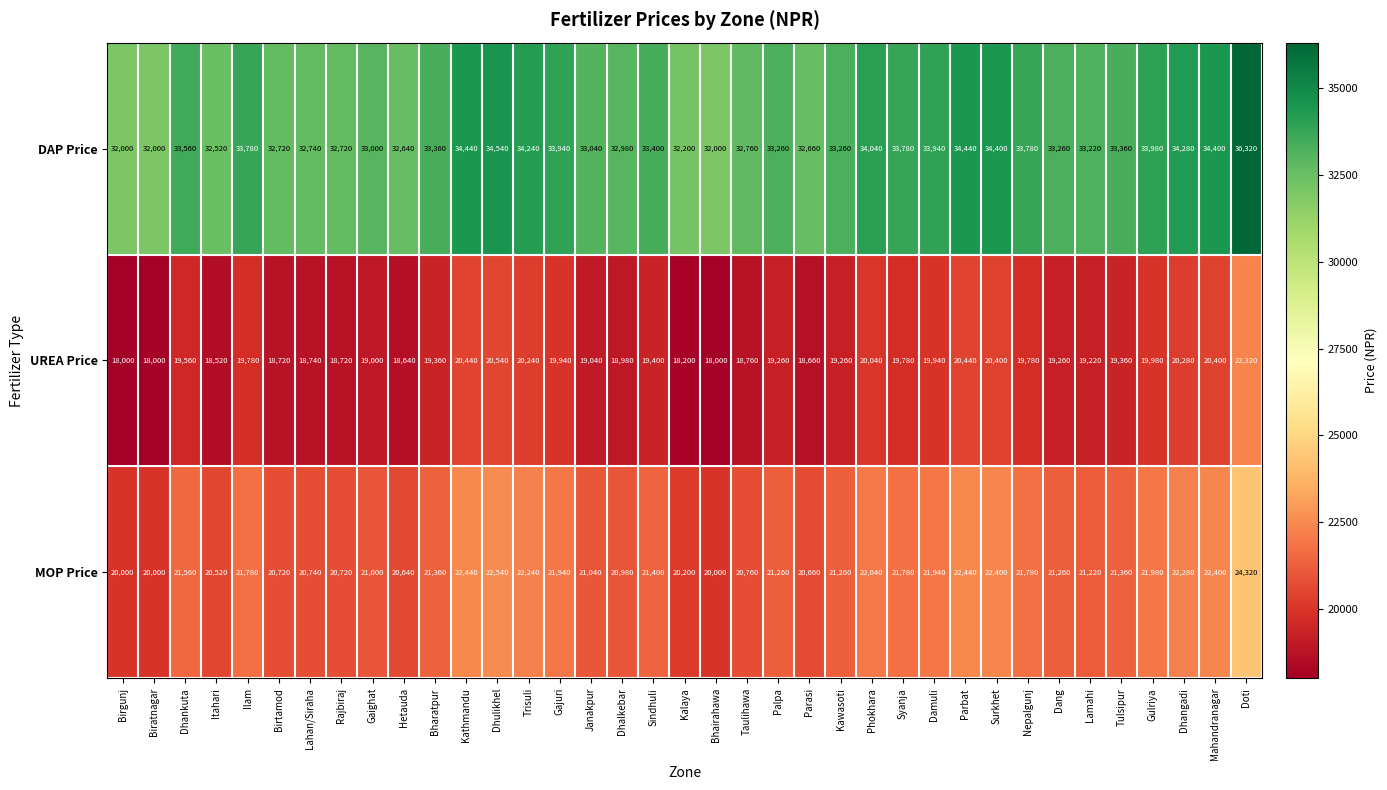

What is the spread (max minus min) of values at Dhangadi?

14000